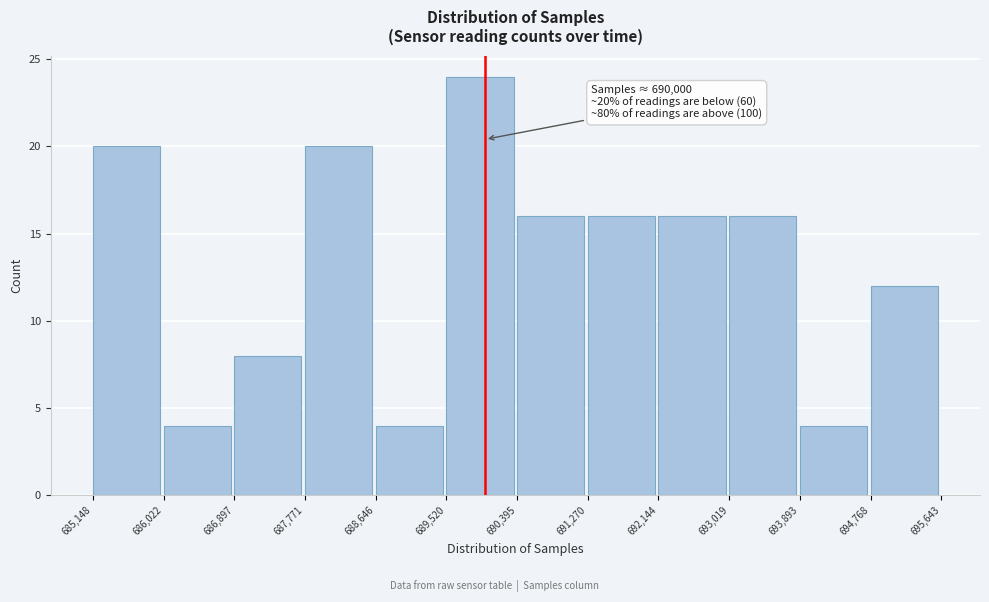

Which range on the x-axis has the tallest bar?

689,520 to 690,395